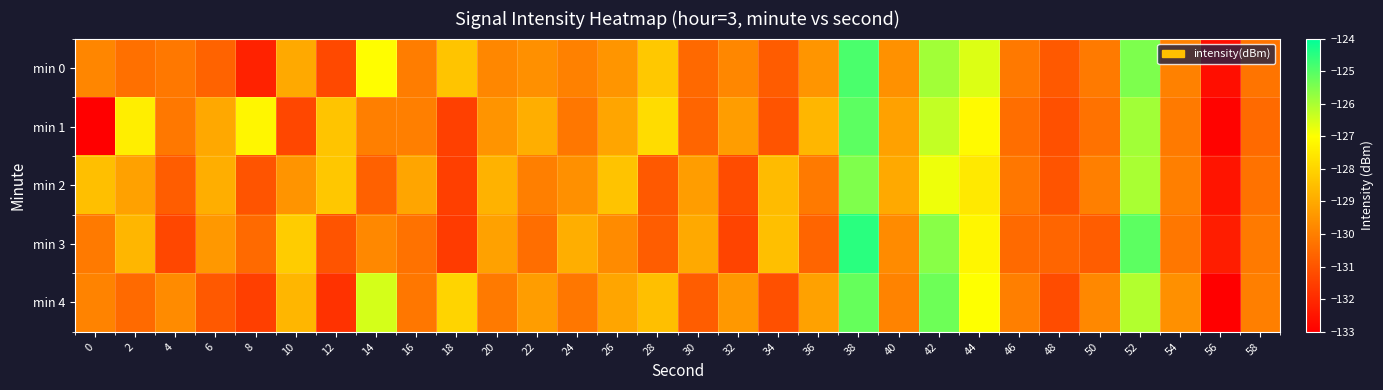

At which category does the chart reach its peak across all series?

38